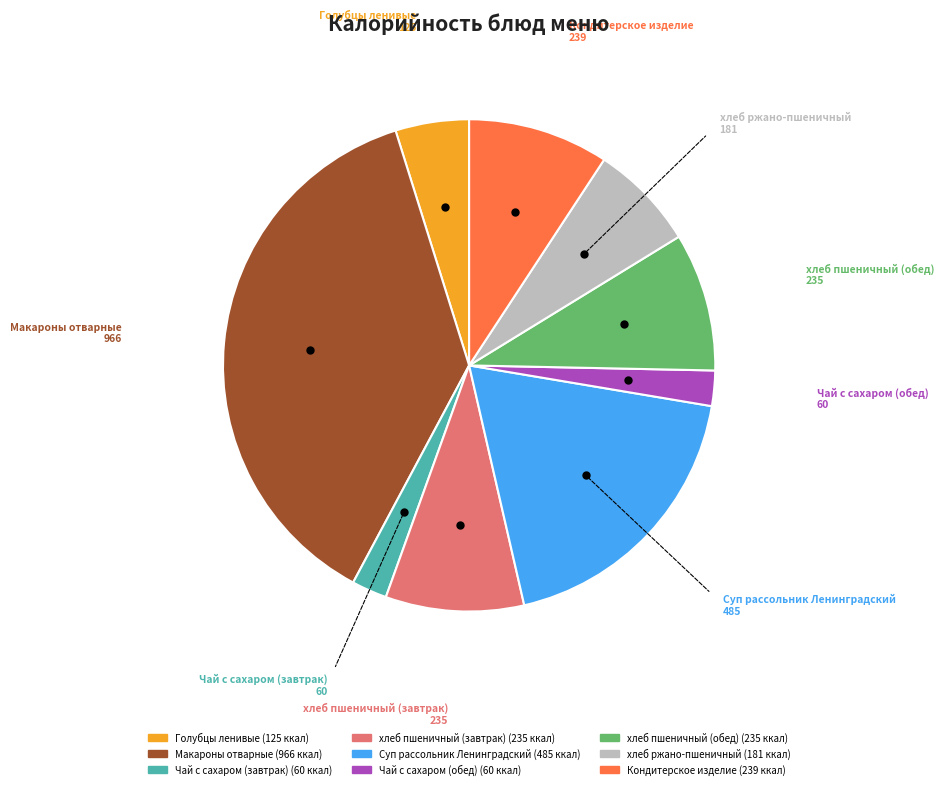

Does Чай с сахаром (обед) represent more than half of the total?

No